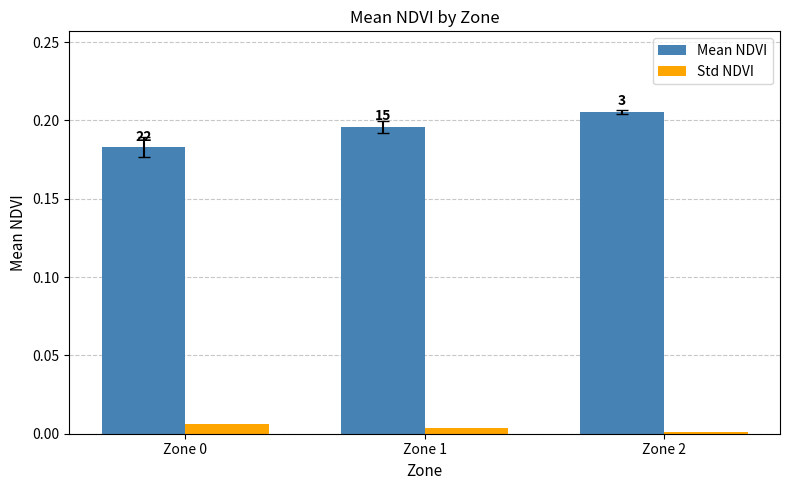

Which series changed the most between Zone 0 and Zone 1?

Mean NDVI